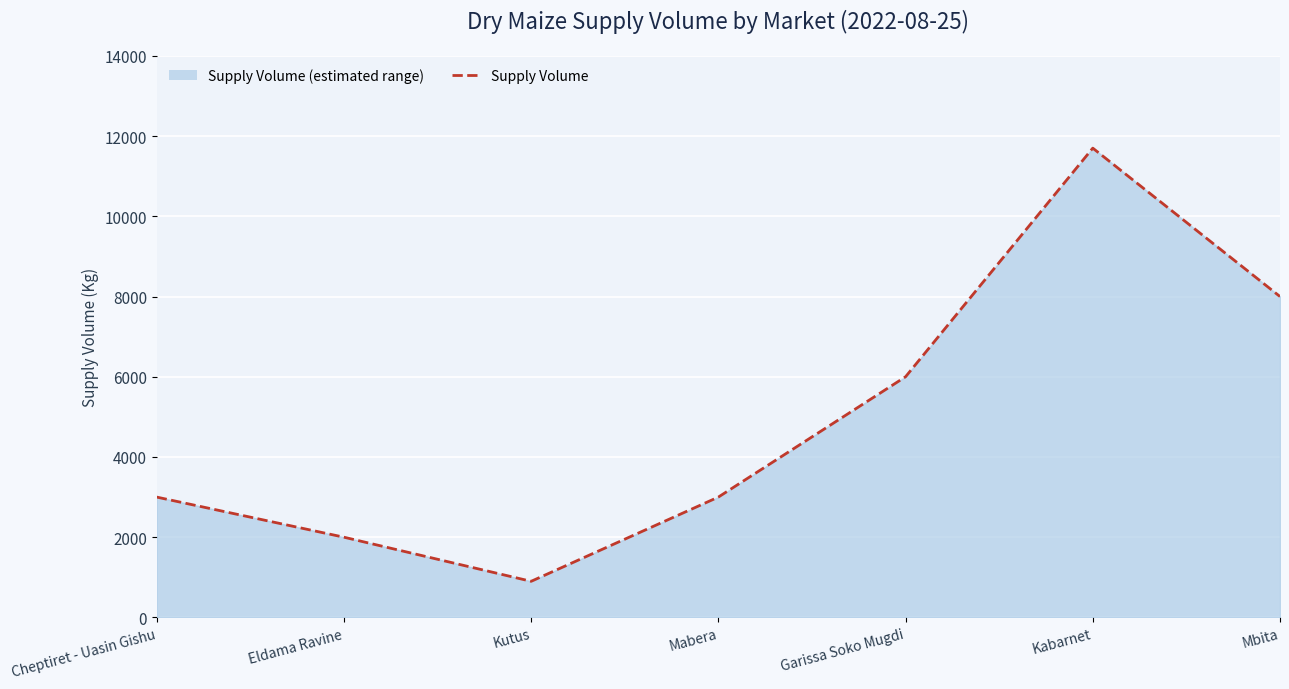

List the labels in order of value, smallest first.

Kutus, Eldama Ravine, Cheptiret - Uasin Gishu, Mabera, Garissa Soko Mugdi, Mbita, Kabarnet